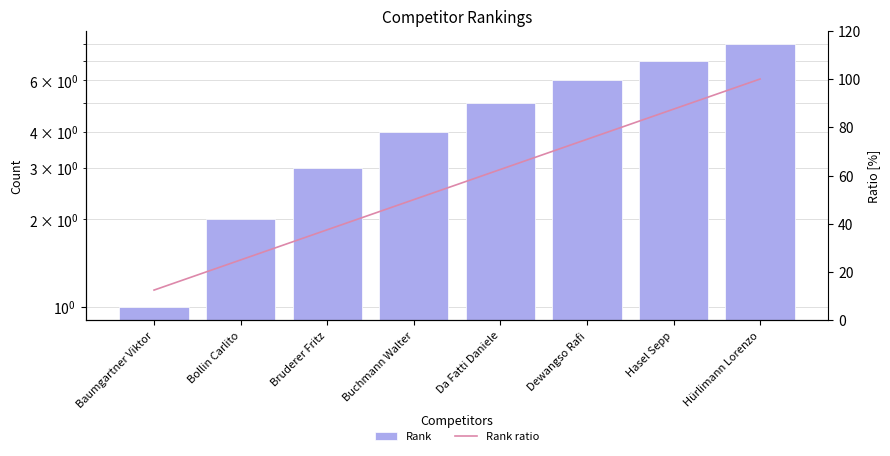

List the series in order of their peak value, lowest first.

Rank, Rank ratio